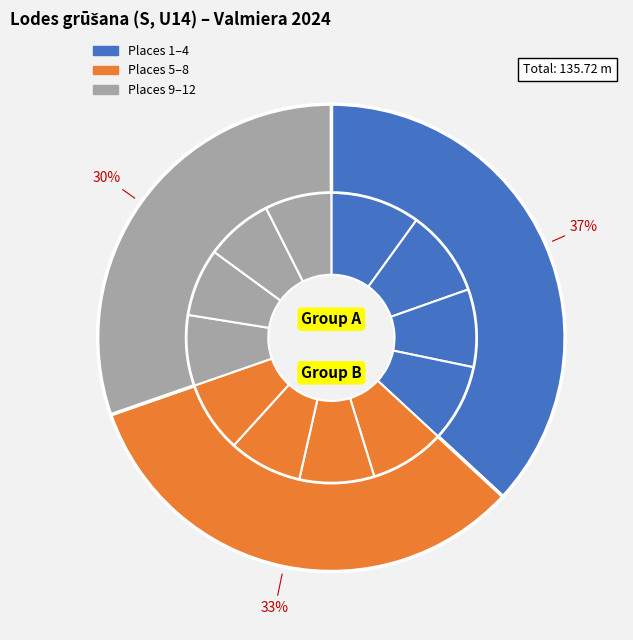

Is there a majority slice in this chart?

No